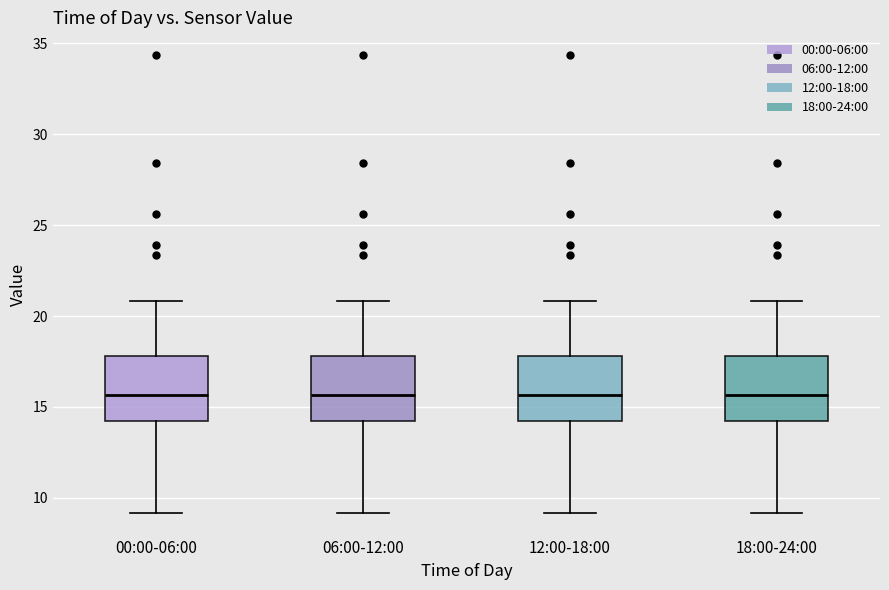

Reading left to right, read every box against the y-axis: the position of its median line, the range the box covers, and the ends of its whiskers. The values are not printed on the chart, so give them approximately, as read against the axis.

00:00-06:00: median 15.5, box 14.0 to 18.0, whiskers 9.0 to 21.0
06:00-12:00: median 15.5, box 14.0 to 18.0, whiskers 9.0 to 21.0
12:00-18:00: median 15.5, box 14.0 to 18.0, whiskers 9.0 to 21.0
18:00-24:00: median 15.5, box 14.0 to 18.0, whiskers 9.0 to 21.0